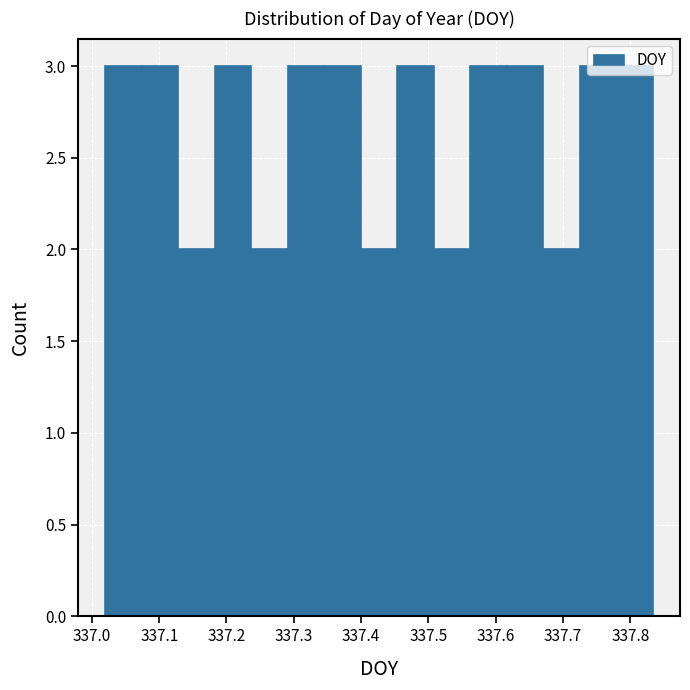

What is the height of the bar covering 337.45 to 337.51 on the x-axis? Neither the bar edges nor the heights are printed on the chart, so give them approximately, as read against the axes.

3